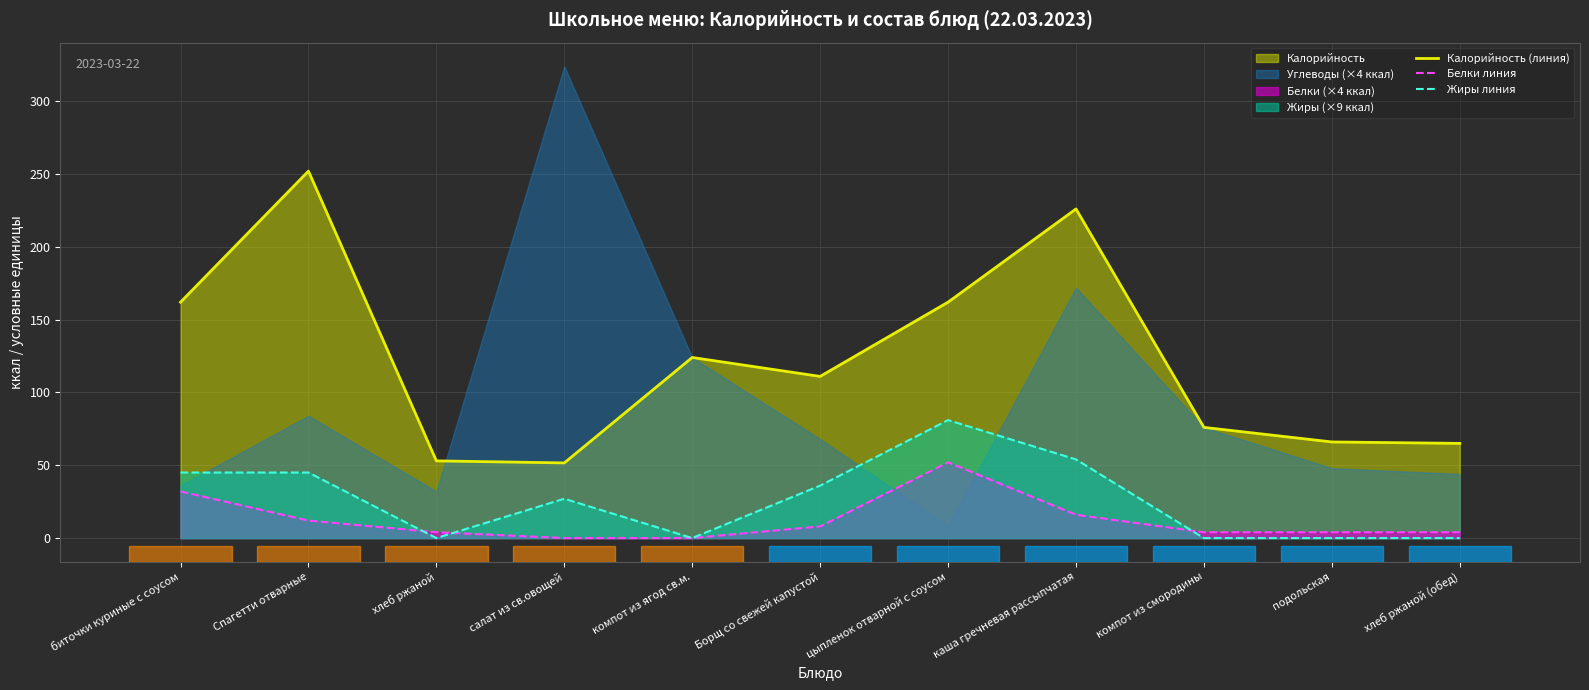

What is the sum of the Калорийность (линия) values at биточки куриные с соусом and хлеб ржаной (обед)?

227.0